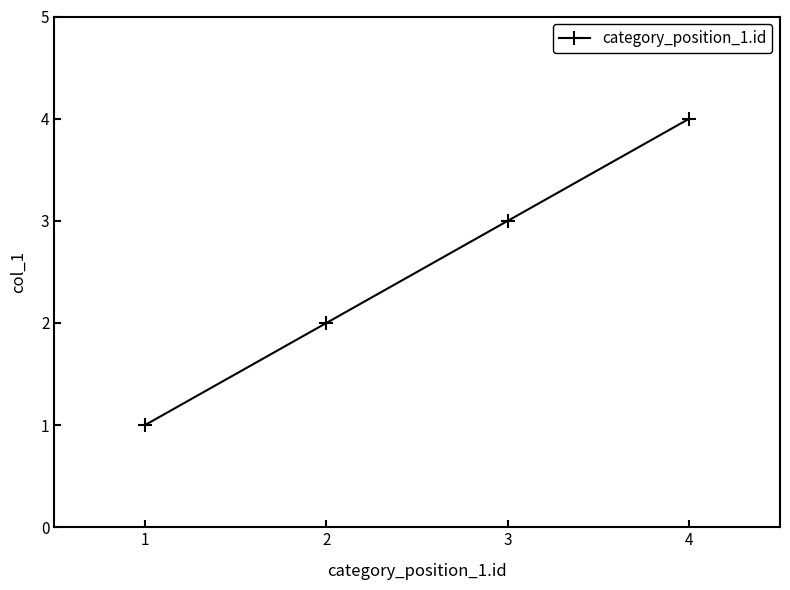

What is the change in value from 3 to 4?

+1